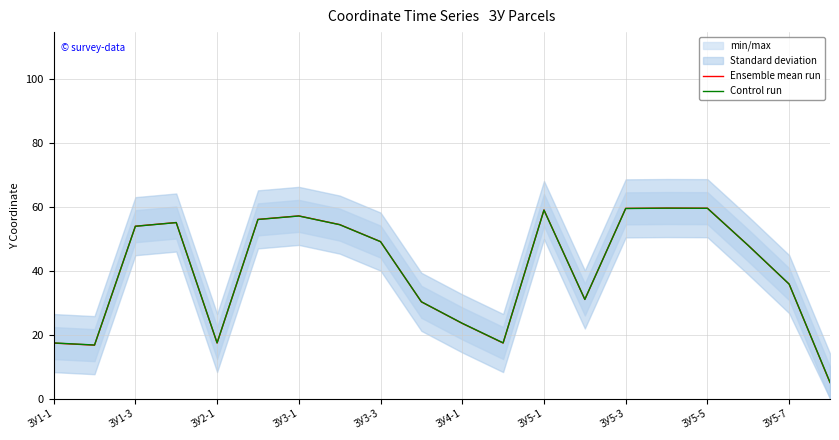

Which series has the largest range (max minus min)?

Ensemble mean run